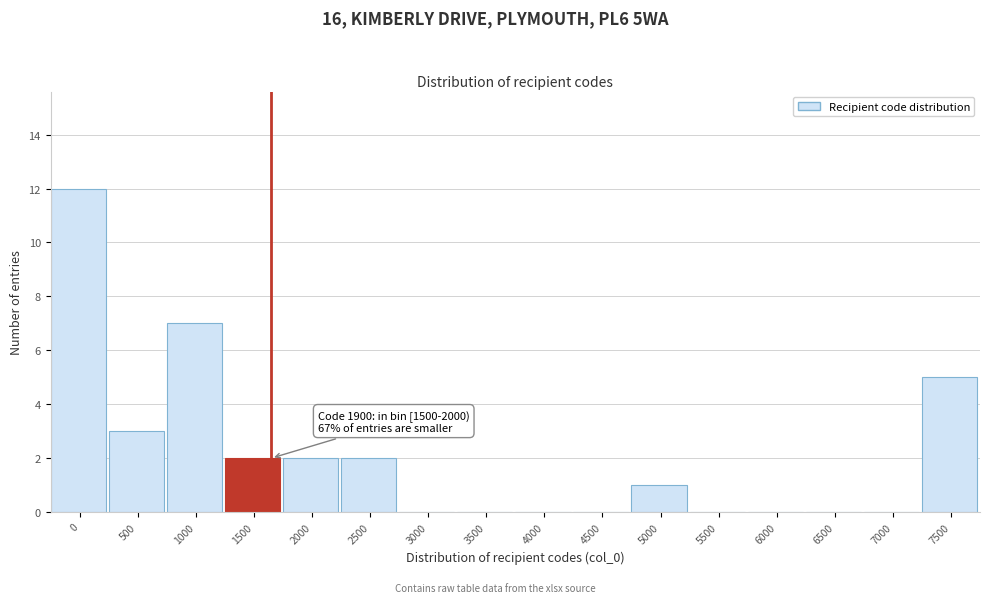

Reading left to right, extract all data points from this chart.

0=12	500=3	1000=7	1500=2	2000=2	2500=2	3000=0	3500=0	4000=0	4500=0	5000=1	5500=0	6000=0	6500=0	7000=0	7500=5